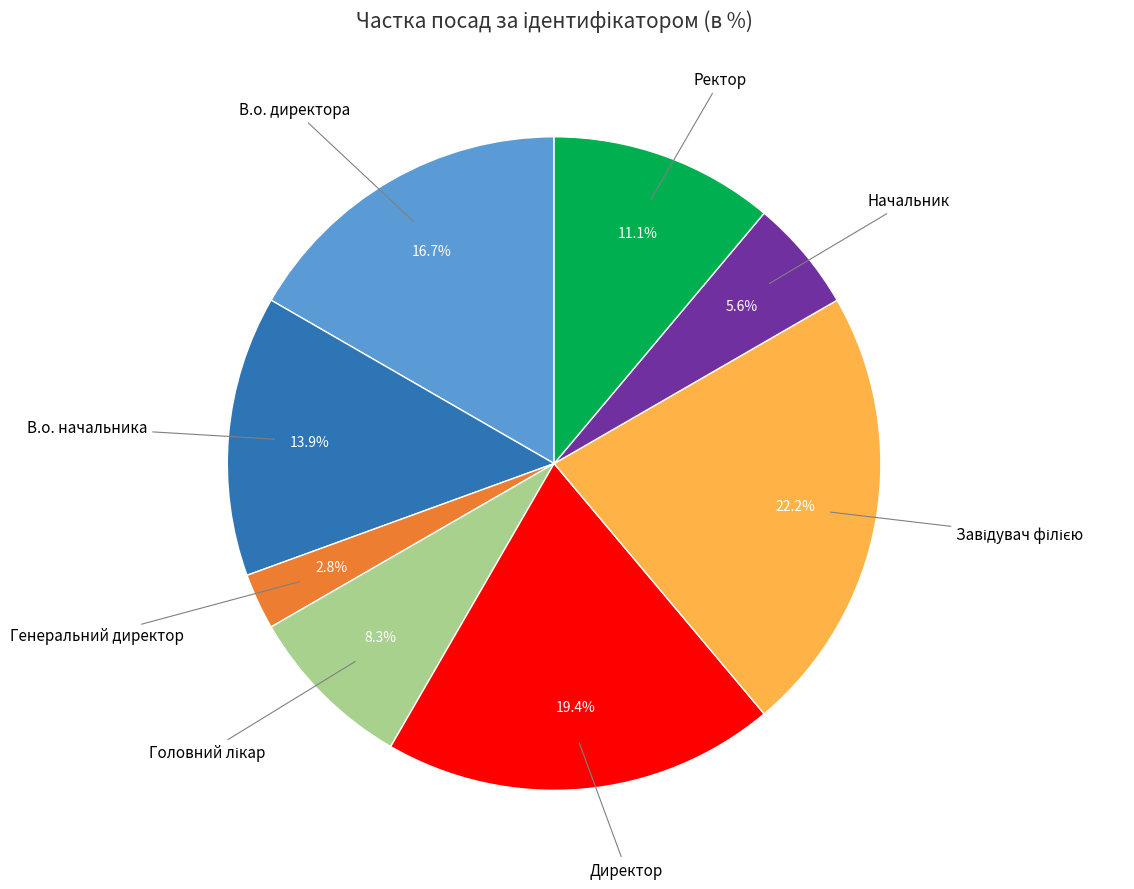

What is the smallest slice in the pie chart?

Генеральний директор